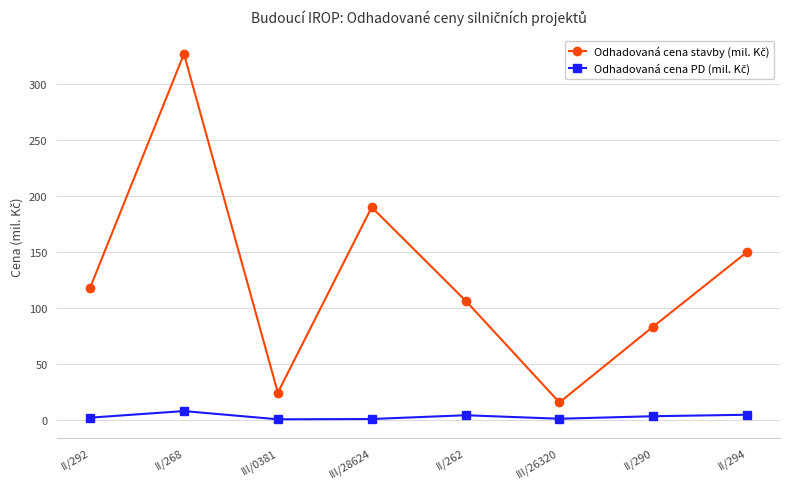

Which category has the highest value across all series?

II/268